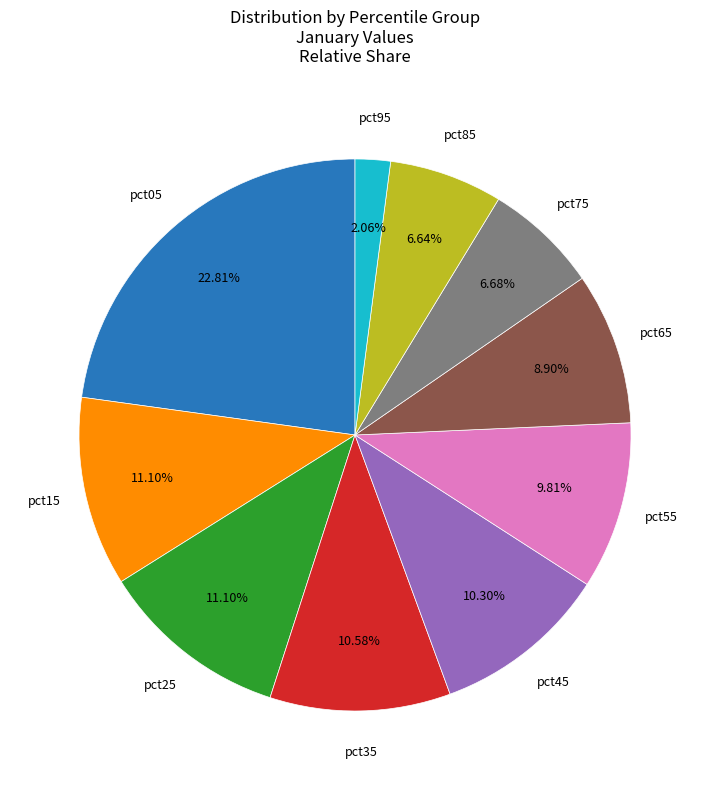

To the nearest percent, what is the difference between the largest and smallest slice percentages?

21%